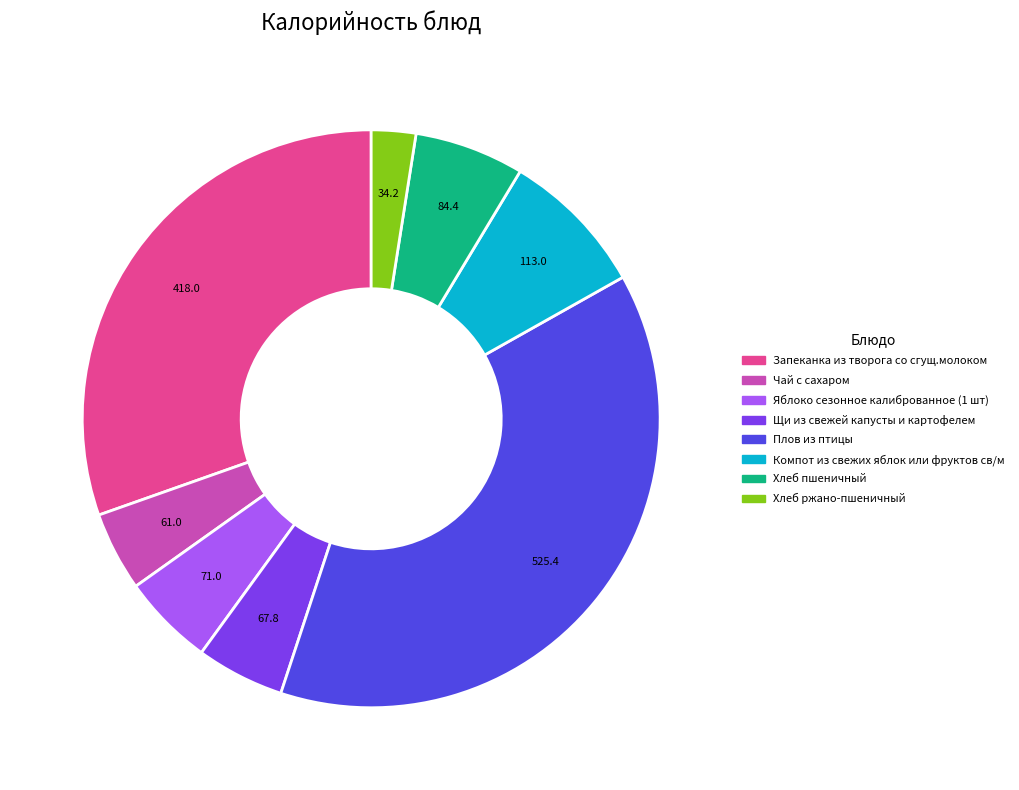

True or false: Компот из свежих яблок или фруктов св/м accounts for 1% of the total.

False